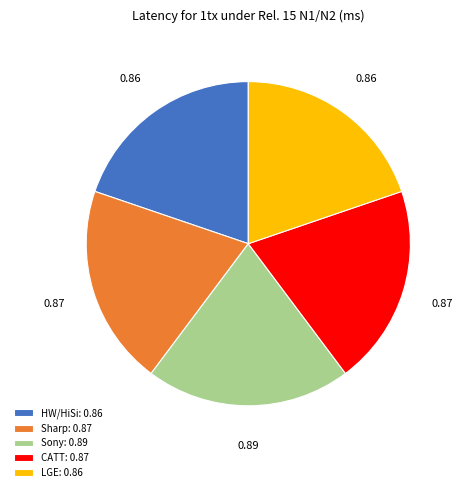

Which has a higher value, Sony: 0.89 or HW/HiSi: 0.86?

Sony: 0.89